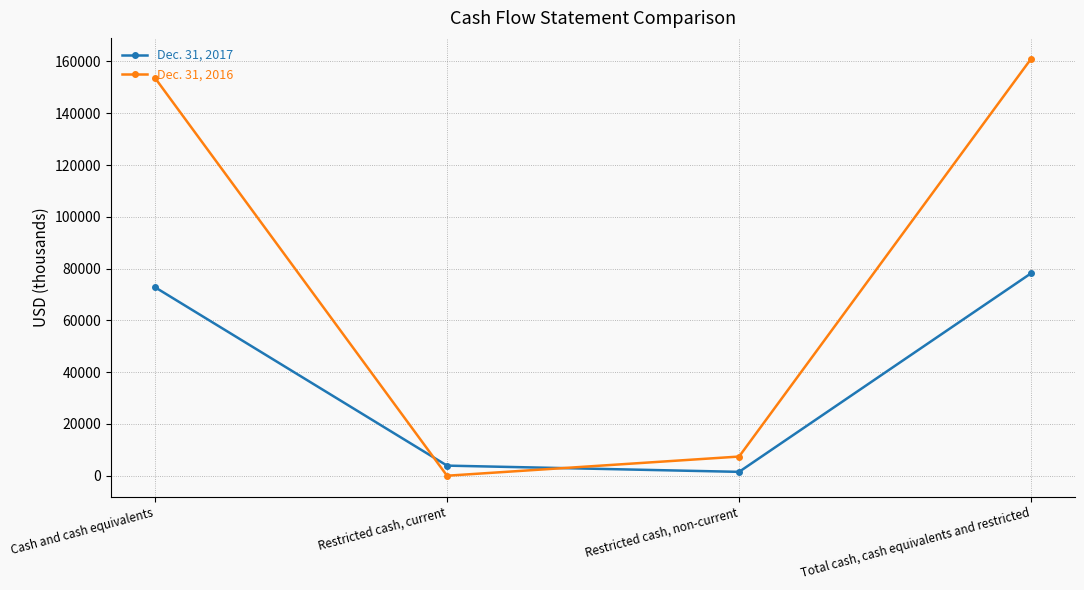

Reading left to right, what are all the values shown in this chart?

Dec. 31, 2017: Cash and cash equivalents=72803	Restricted cash, current=3901	Restricted cash, non-current=1494	Total cash, cash equivalents and restricted=78198
Dec. 31, 2016: Cash and cash equivalents=153643	Restricted cash, current=0	Restricted cash, non-current=7405	Total cash, cash equivalents and restricted=161048